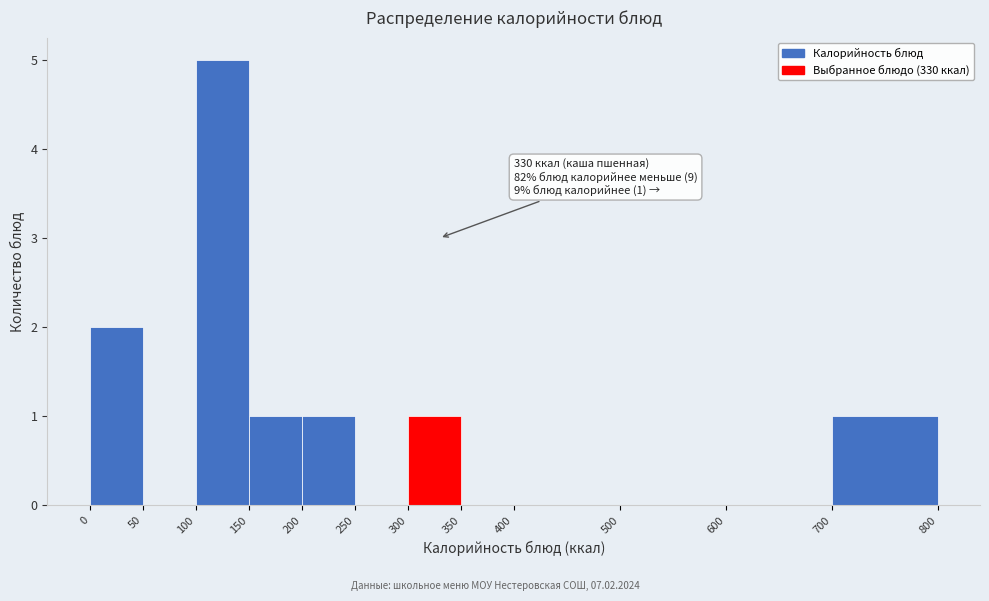

Over which range of the x-axis is the bar tallest?

100 to 150